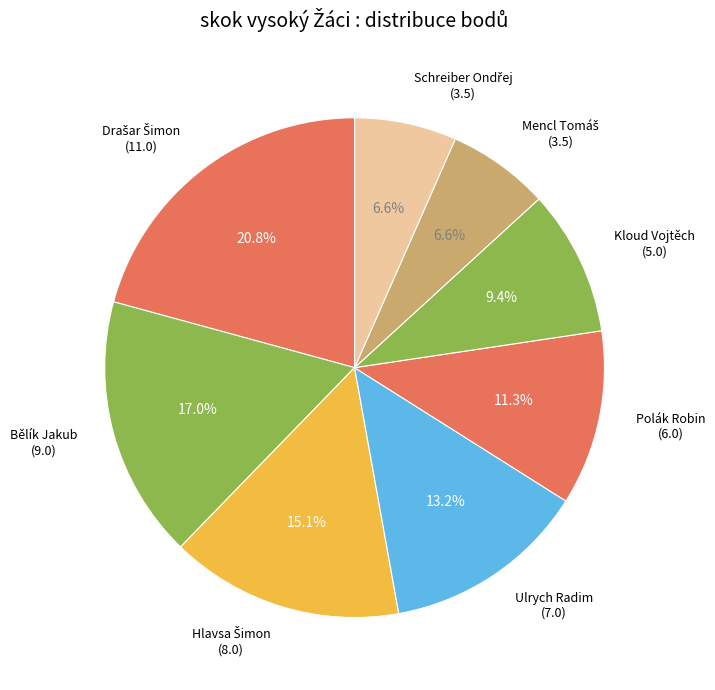

Does any single category account for the majority?

No